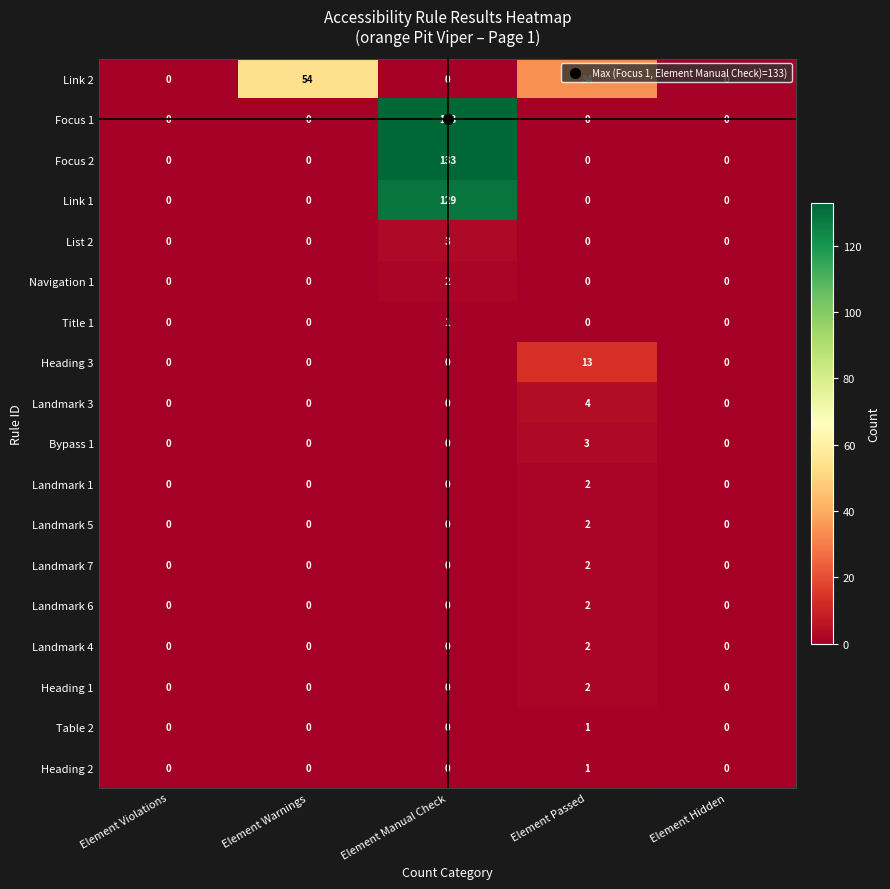

What is the spread (max minus min) of values at Element Manual Check?

133